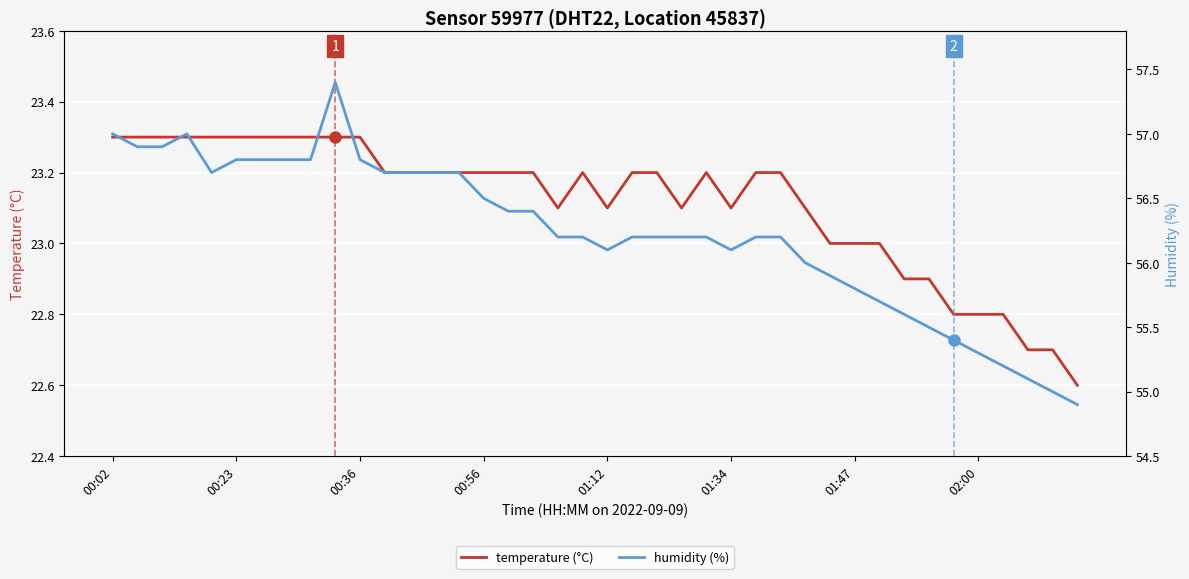

Which series changed the most between 01:47 and 34?

humidity (%)